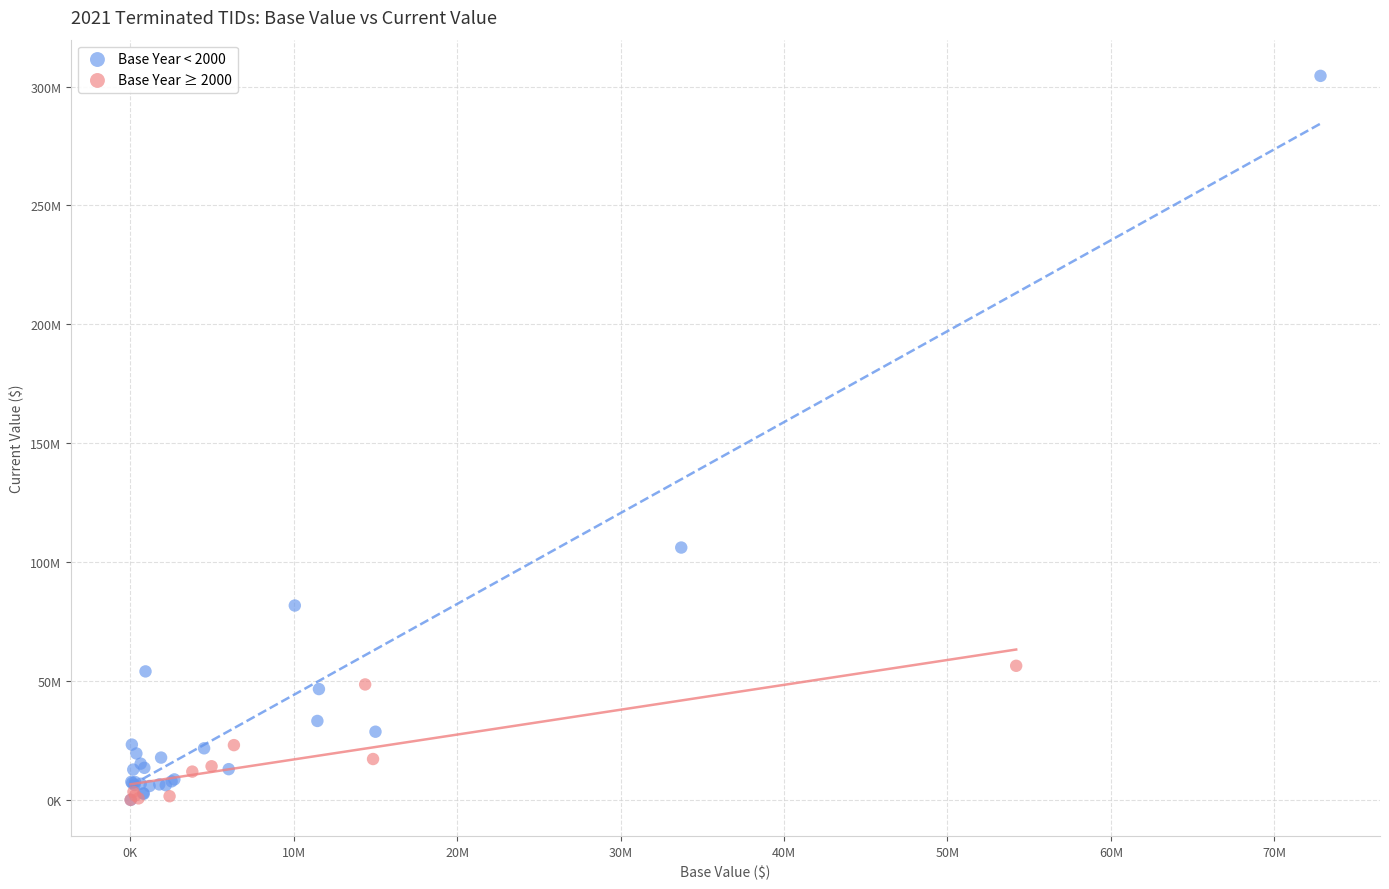

What are all the series names shown in the legend?

Base Year < 2000, Base Year ≥ 2000